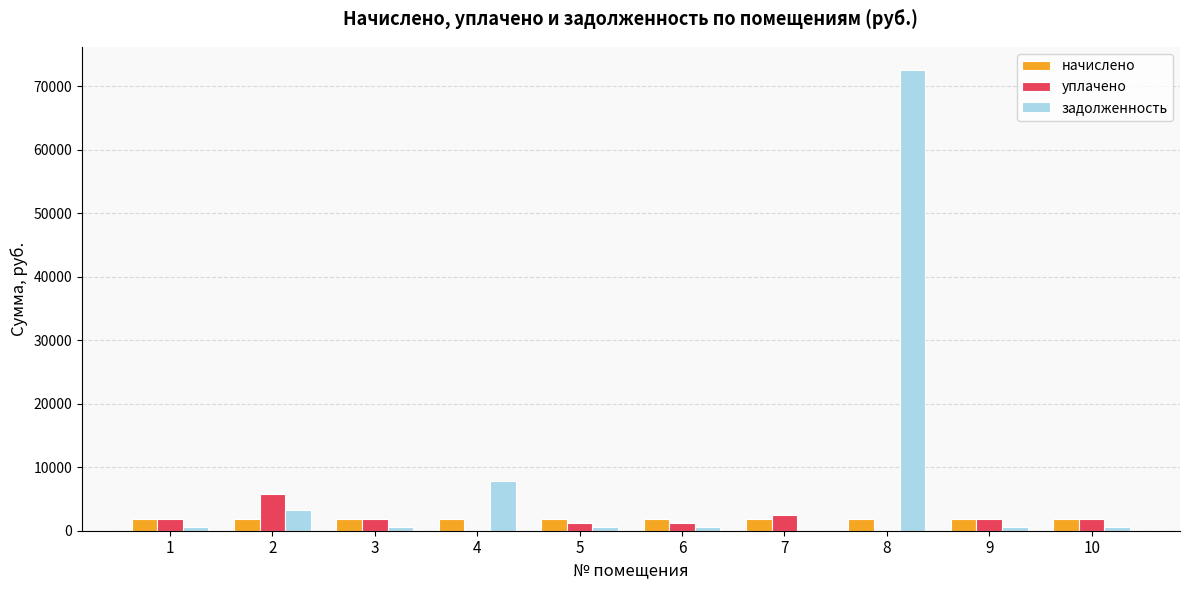

How many groups of bars are there?

10